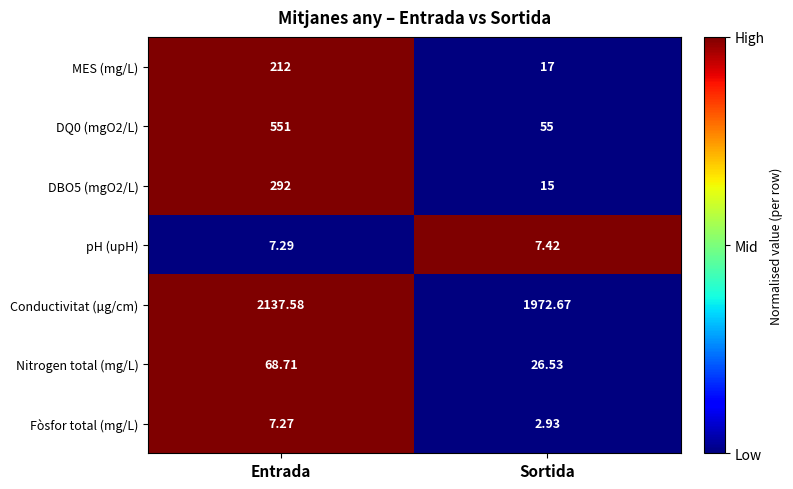

Which label corresponds to the largest value in the chart?

Entrada